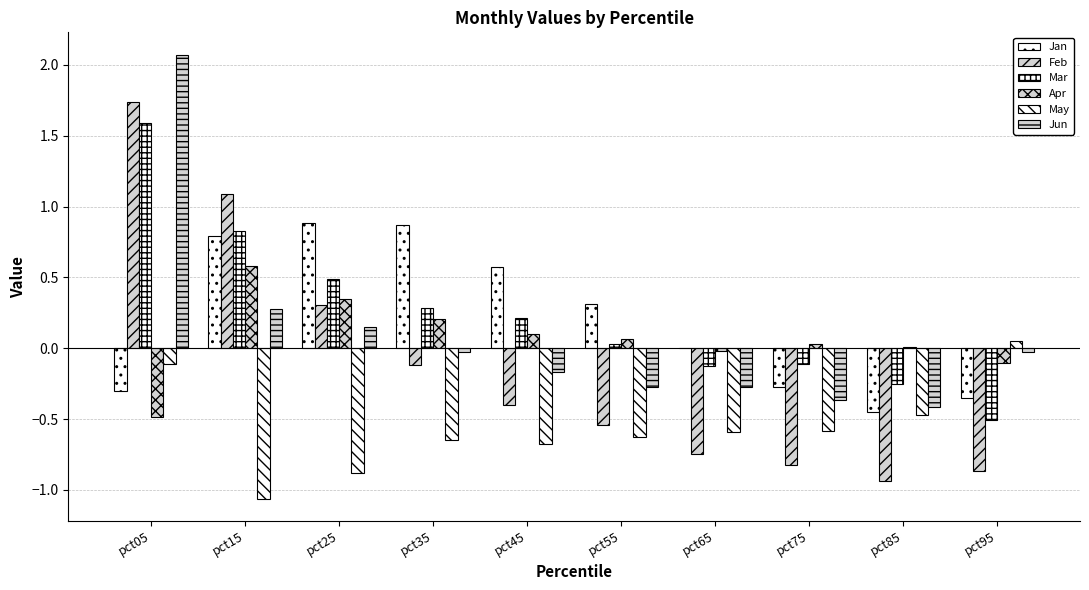

Does the chart contain stacked bars?

No